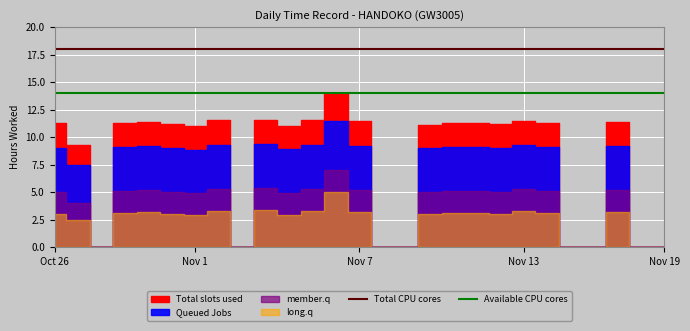

Is it true that Total CPU cores equals 25 at Nov 1?

False